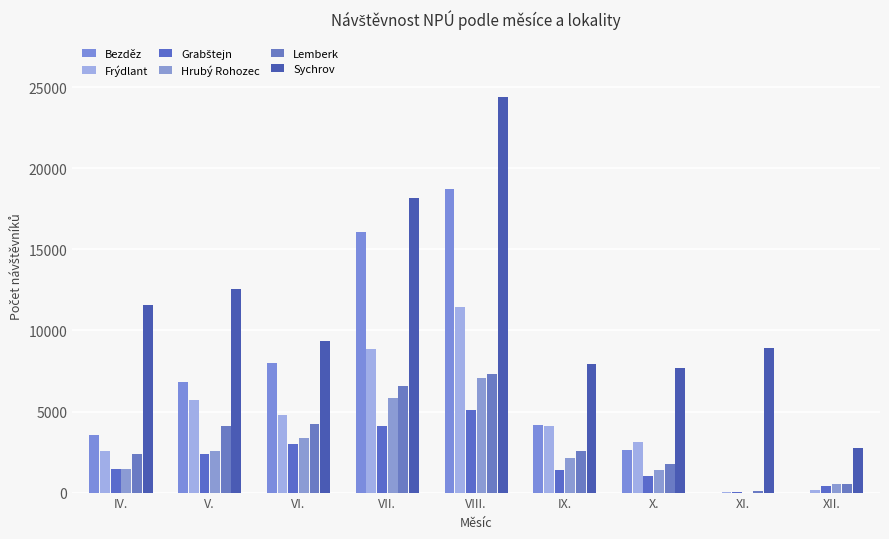

What is the minimum value for Grabštejn?

64